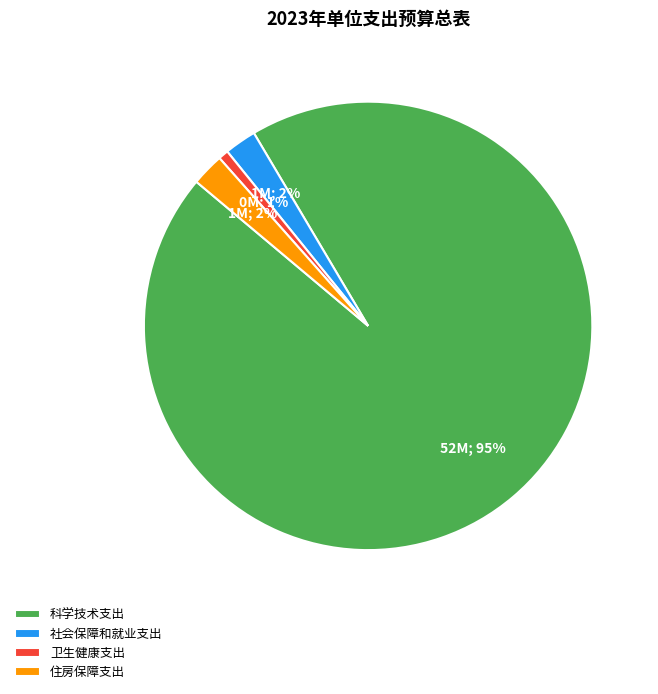

Which has a higher value, 住房保障支出 or 卫生健康支出?

住房保障支出